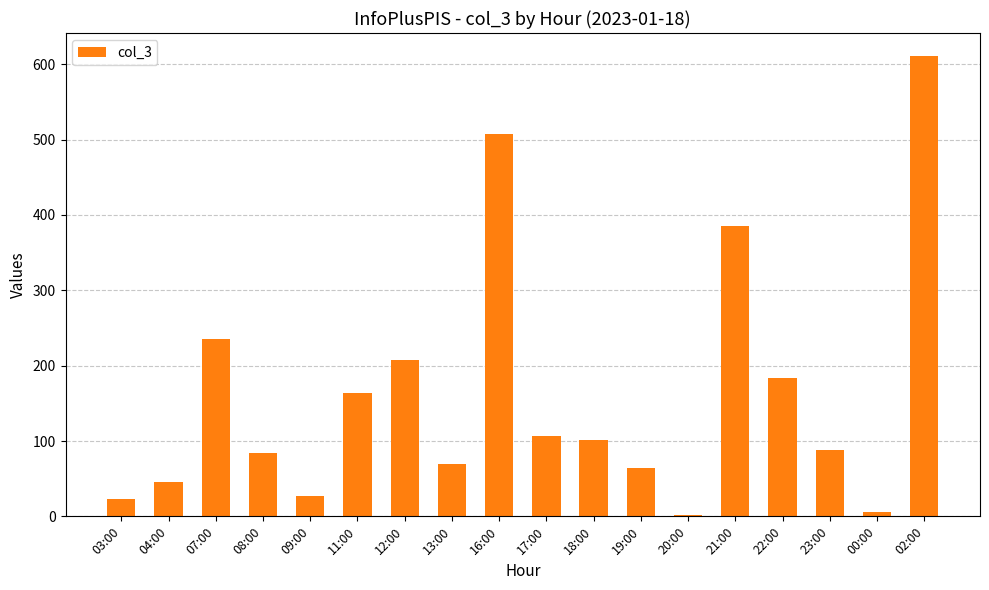

Which category has the highest value across all series?

02:00